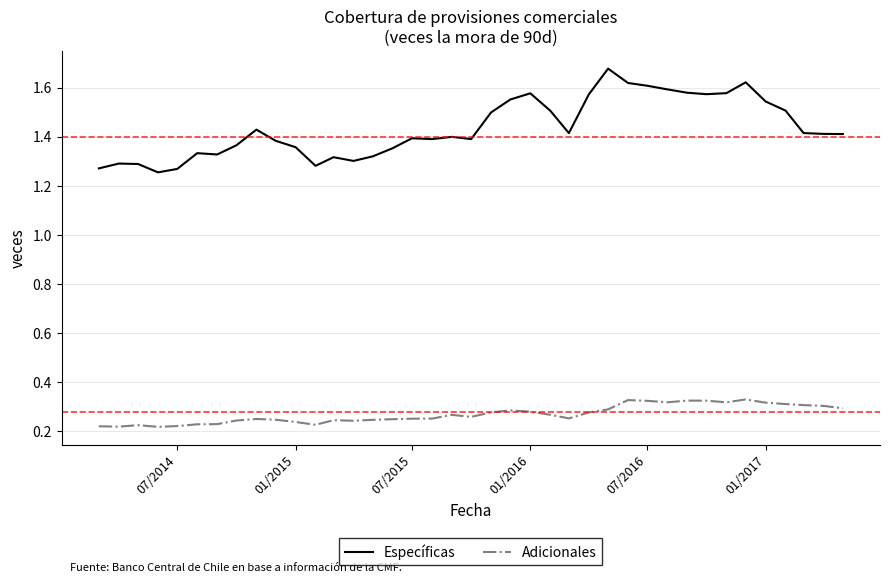

In Adicionales, how many points are higher than both neighbors (excluding endpoints)?

8